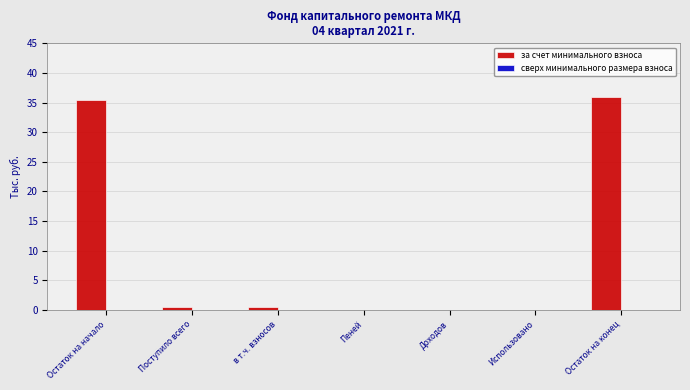

Are the bars horizontal?

No